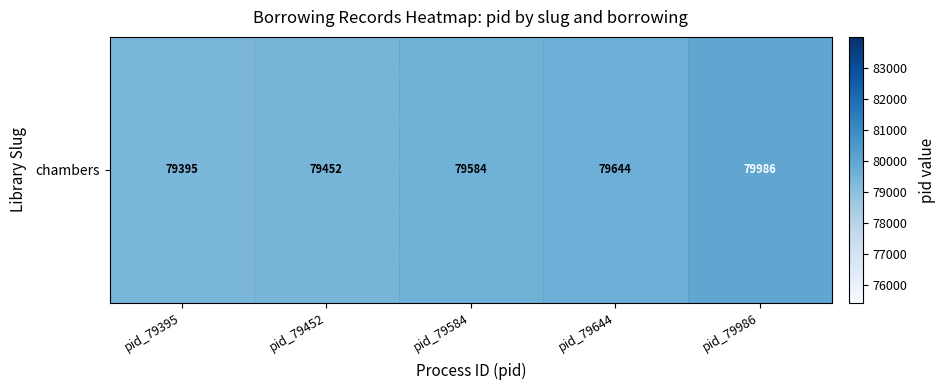

The chart shows a value of 123975 at pid_79986. True or false?

False